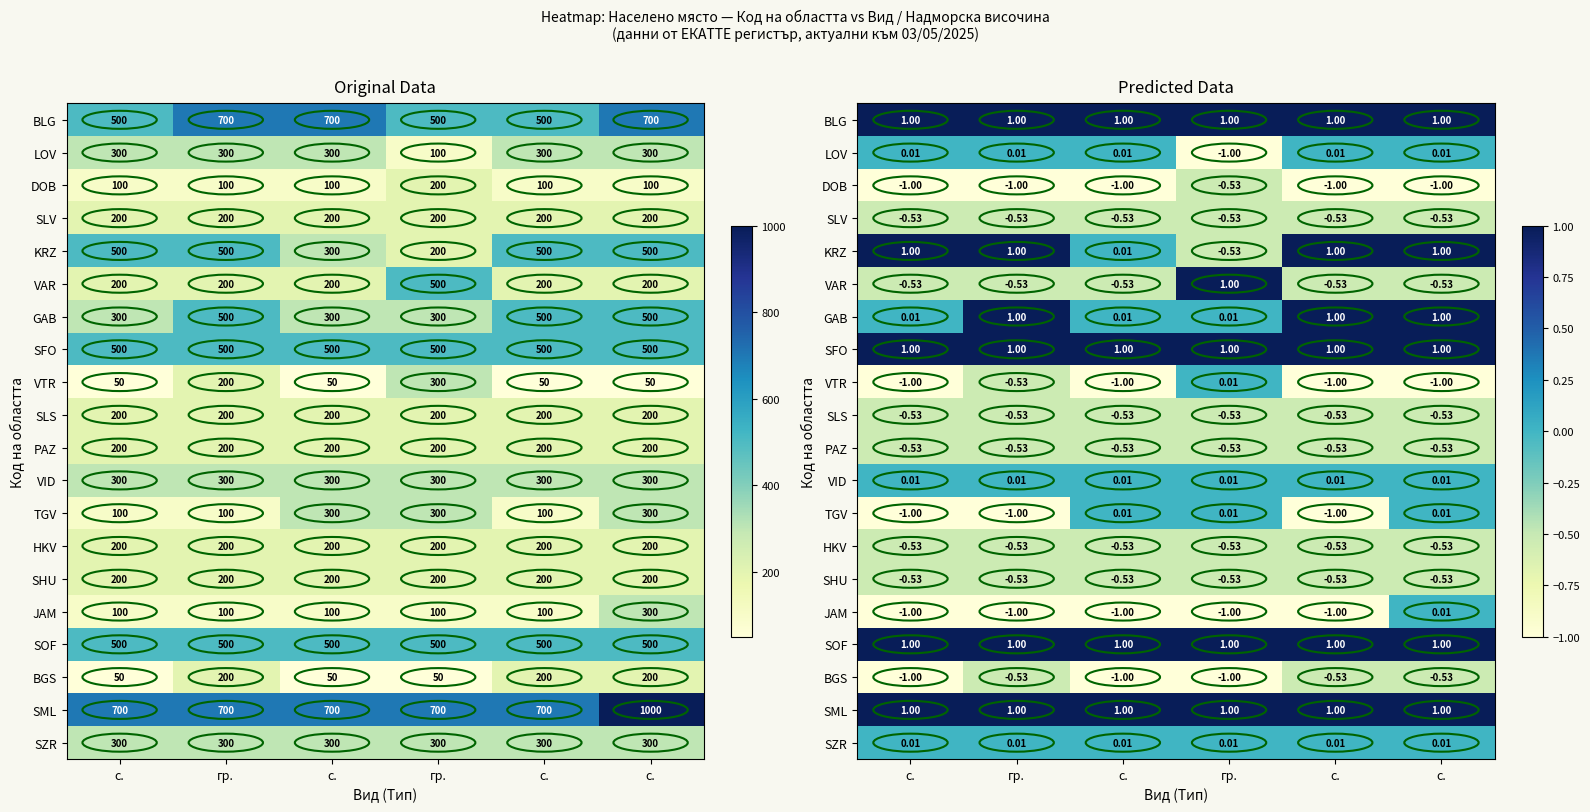

At which label does BLG reach its peak?

с.